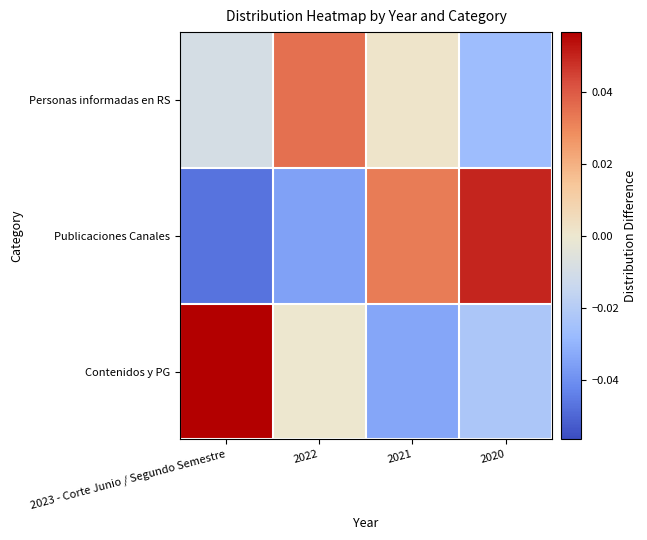

What is the maximum value shown in the chart?

0.1